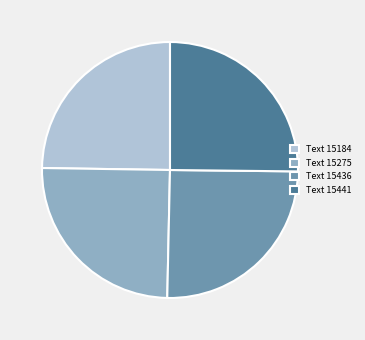

The Text 15436 slice represents 25% of the pie. True or false?

True